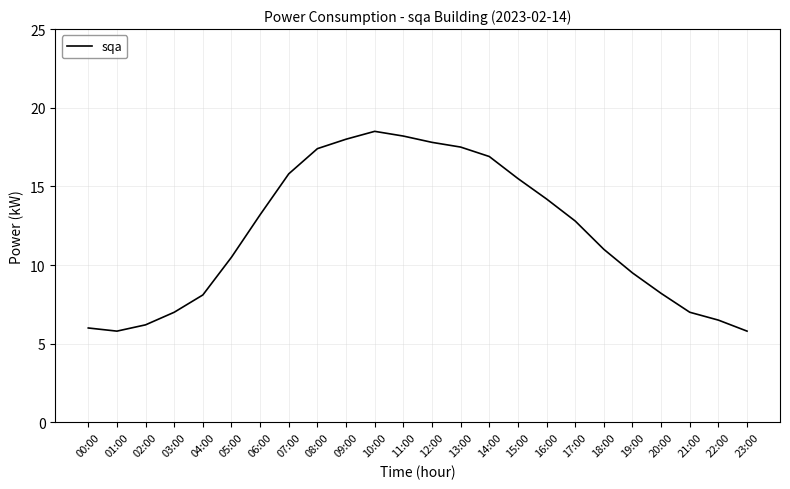

Is it true that the value at 03:00 is 7.0?

True